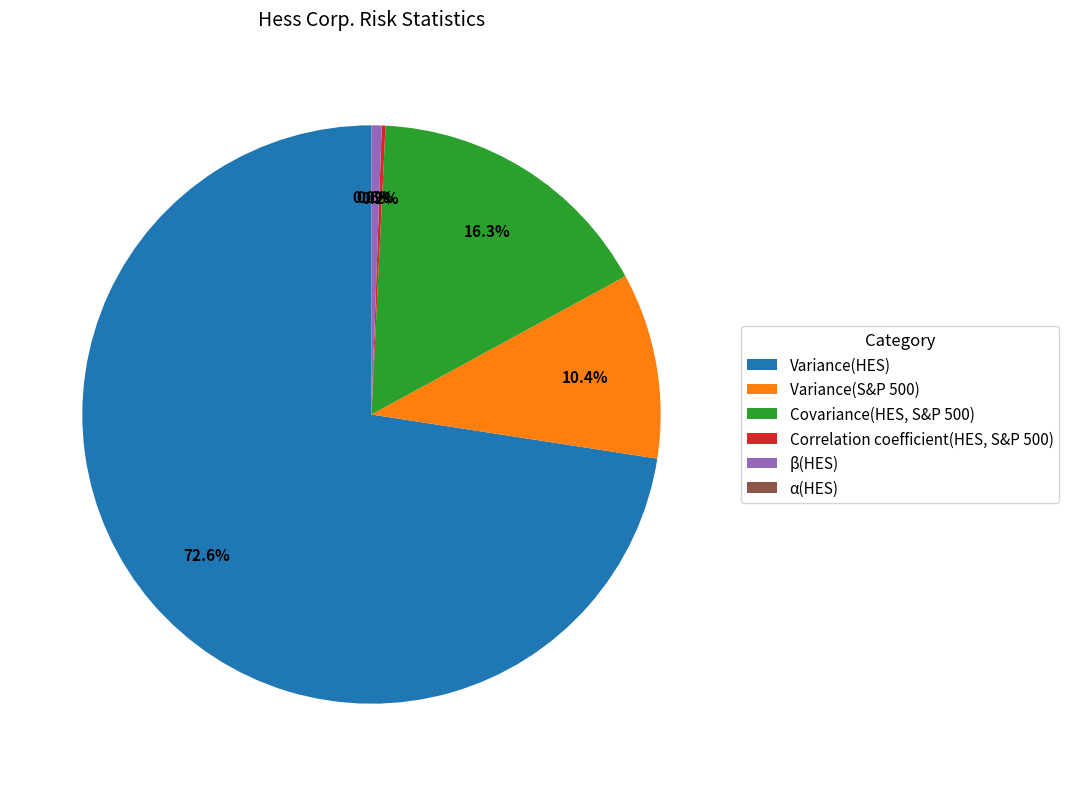

Is there a majority slice in this chart?

Yes